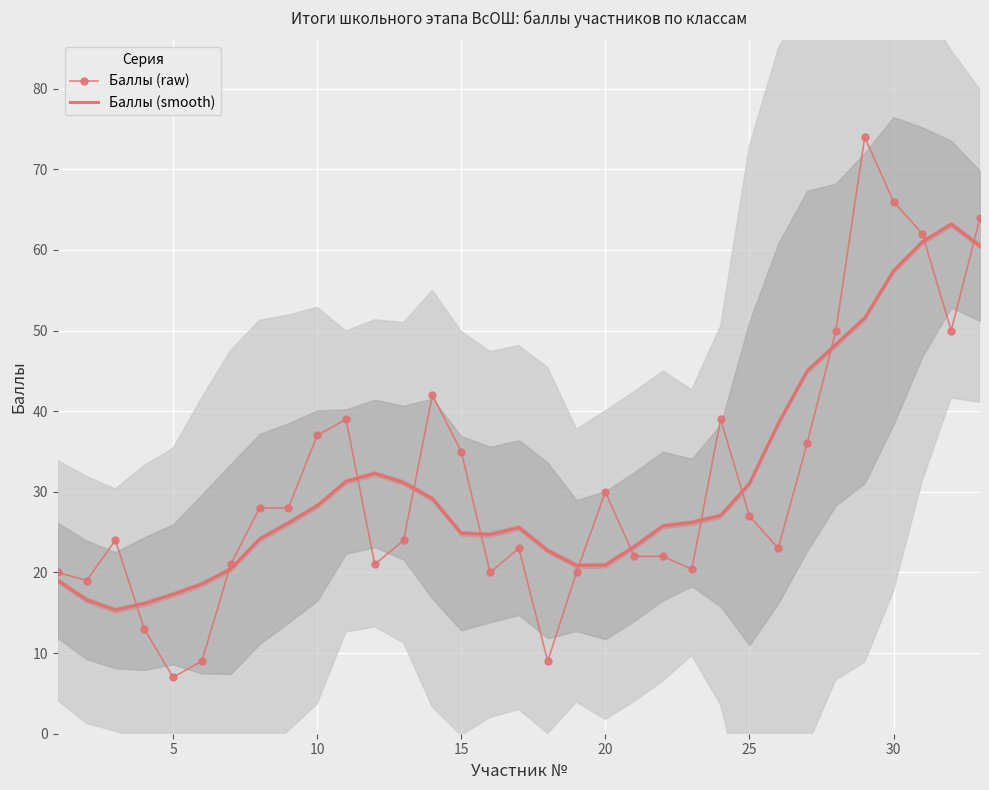

How many intersections are there between Баллы (smooth) and Баллы (raw)?

12